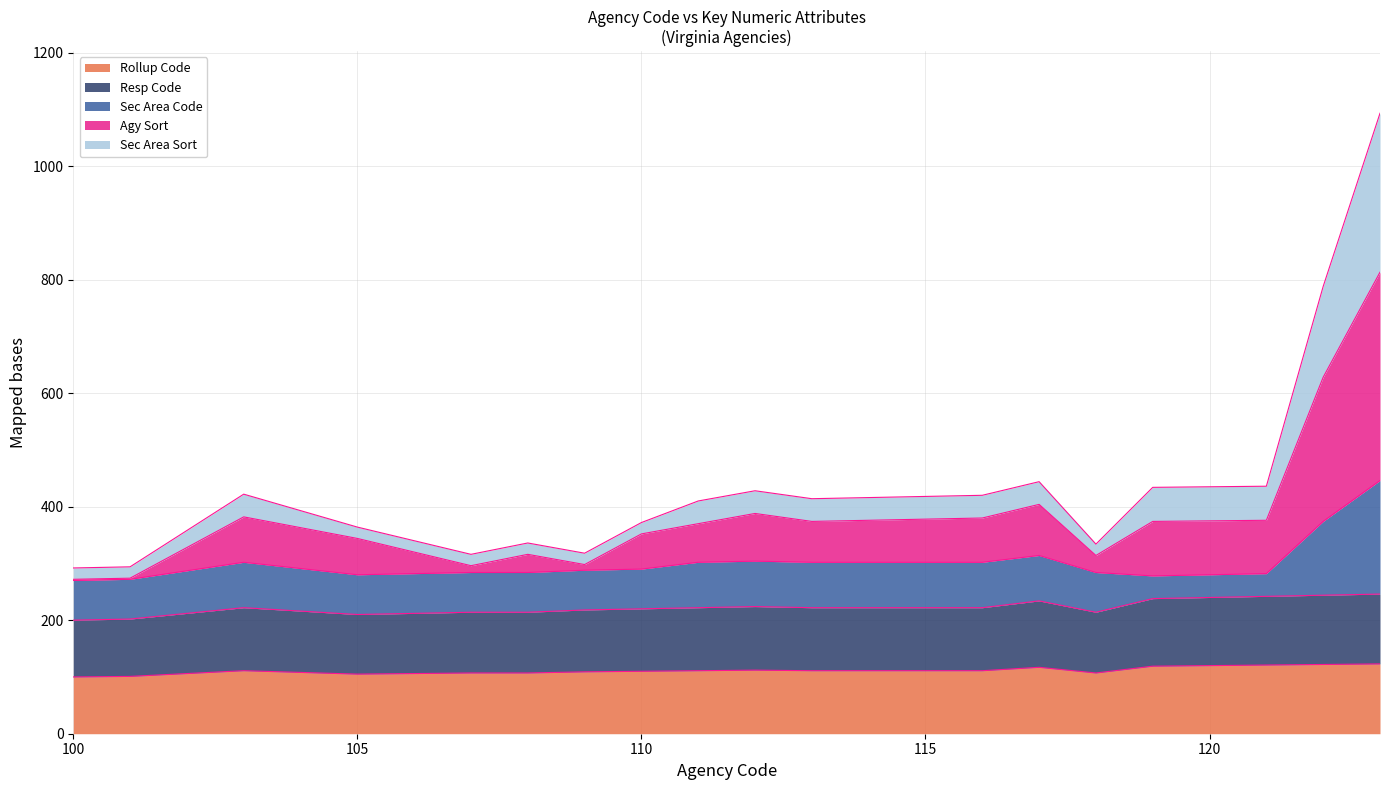

How many values in the Sec Area Sort series exceed 416?

9